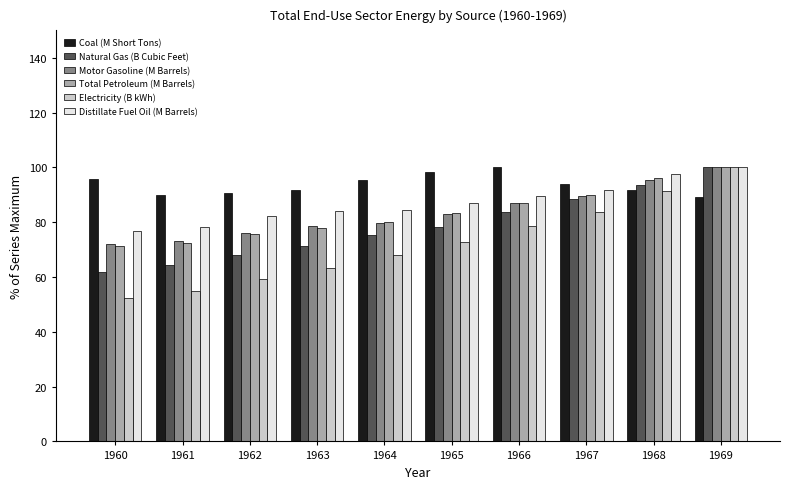

Which series changed the most between 1962 and 1963?

Electricity (B kWh)